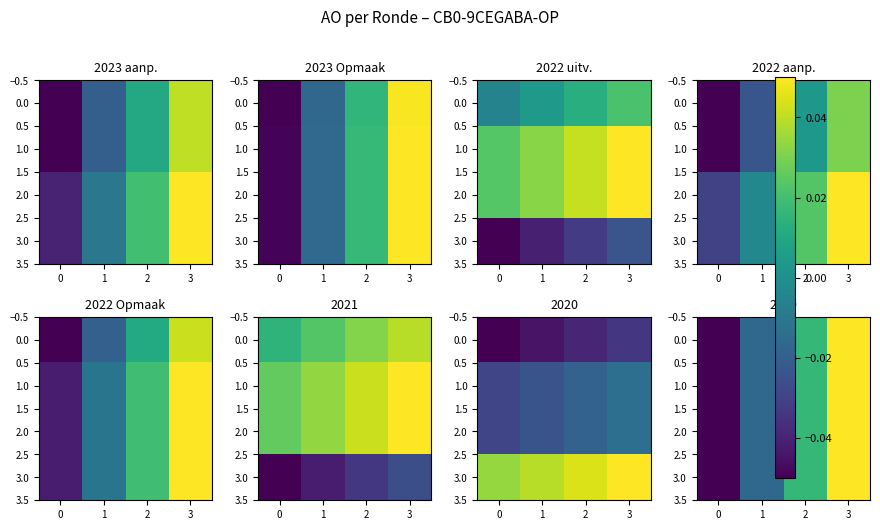

What is the sum of the 0.0 values at 2 and 3?

0.1